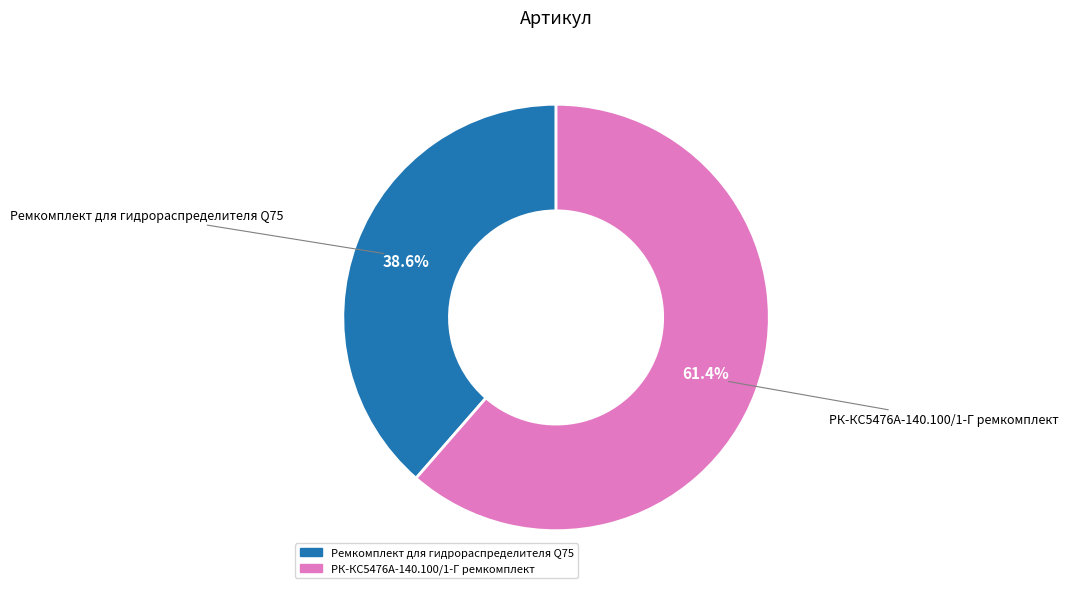

To the nearest percent, what is the average slice percentage?

50%